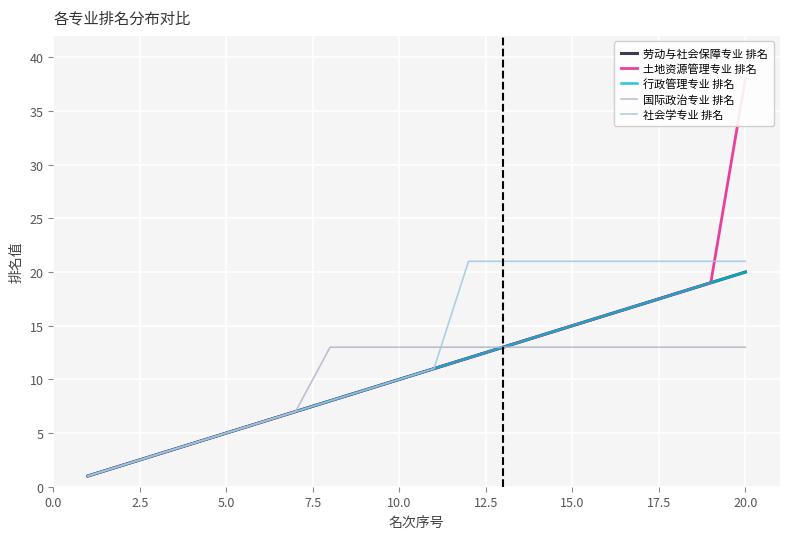

What is the difference between the maximum and second lowest values in the 土地资源管理专业 排名 series?

36